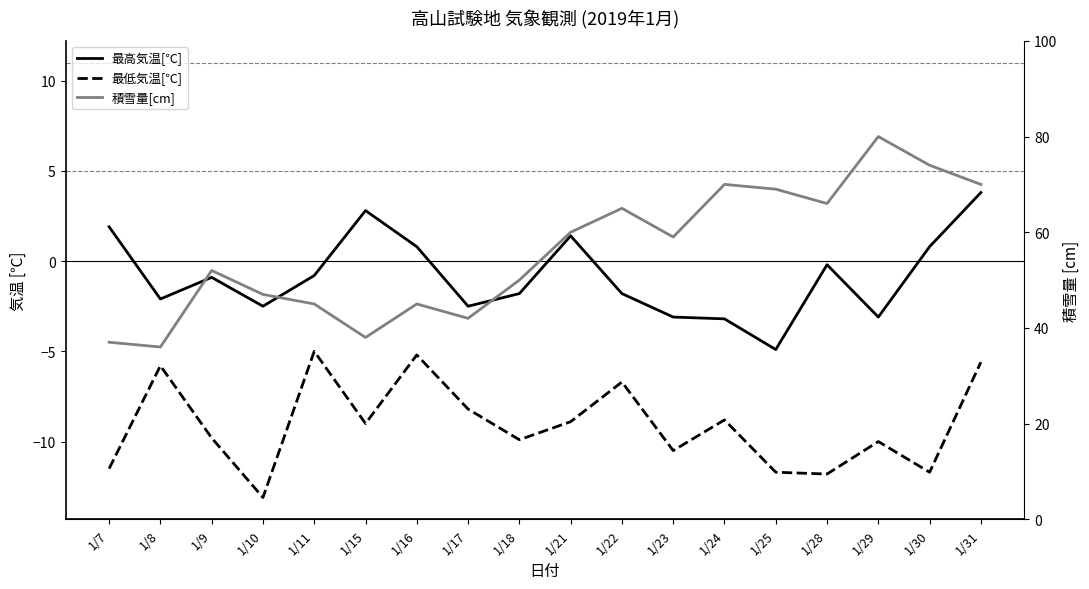

List the labels in order of 積雪量[cm] value, smallest first.

1/8, 1/7, 1/15, 1/17, 1/11, 1/16, 1/10, 1/18, 1/9, 1/23, 1/21, 1/22, 1/28, 1/25, 1/24, 1/31, 1/30, 1/29